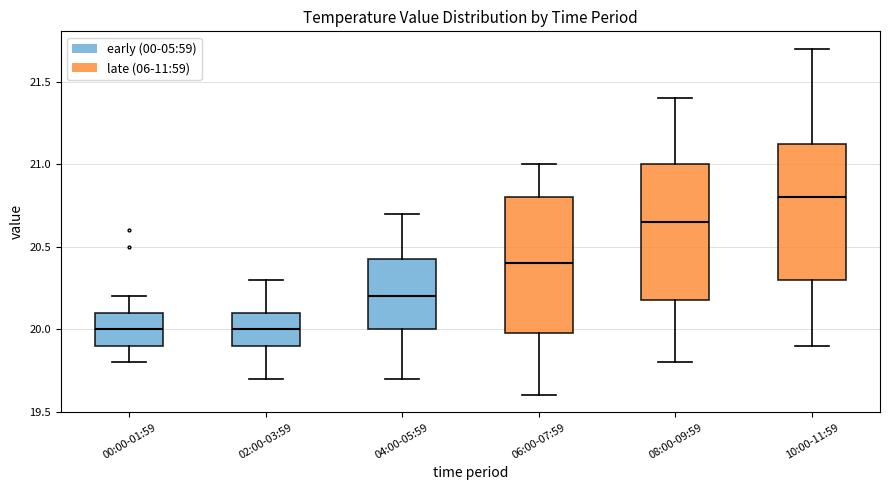

Where is the lower edge of the box for 08:00-09:59 on the y-axis? The values are not printed on the chart, so give them approximately, as read against the axis.

20.20